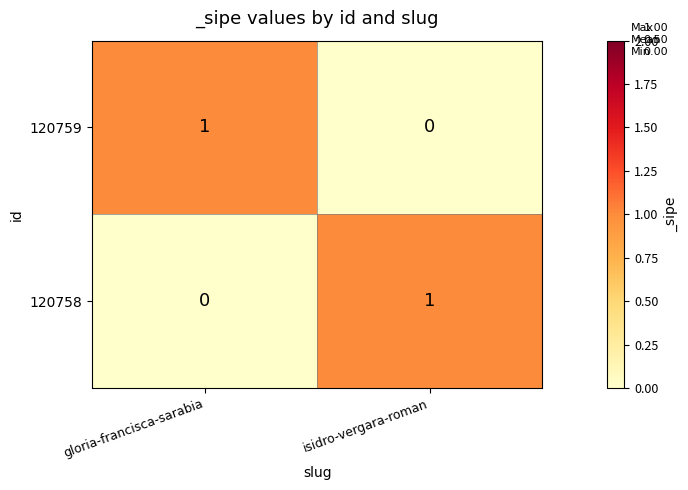

How many distinct data groups are displayed?

2